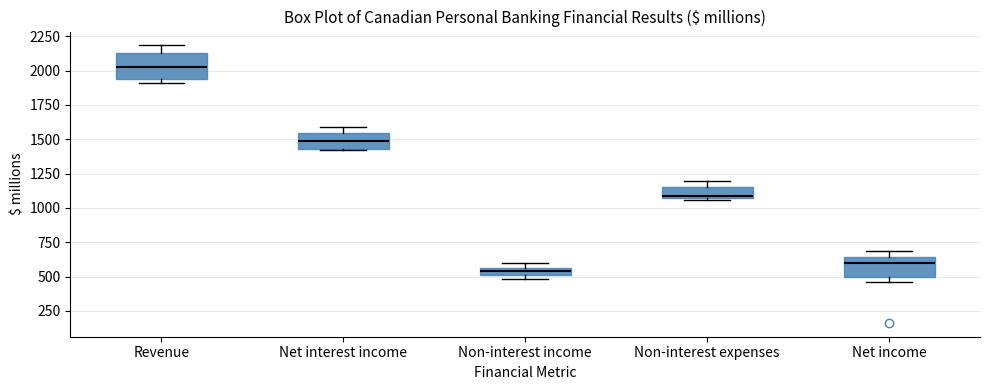

Where is the lower edge of the box for Revenue on the y-axis? The values are not printed on the chart, so give them approximately, as read against the axis.

1950